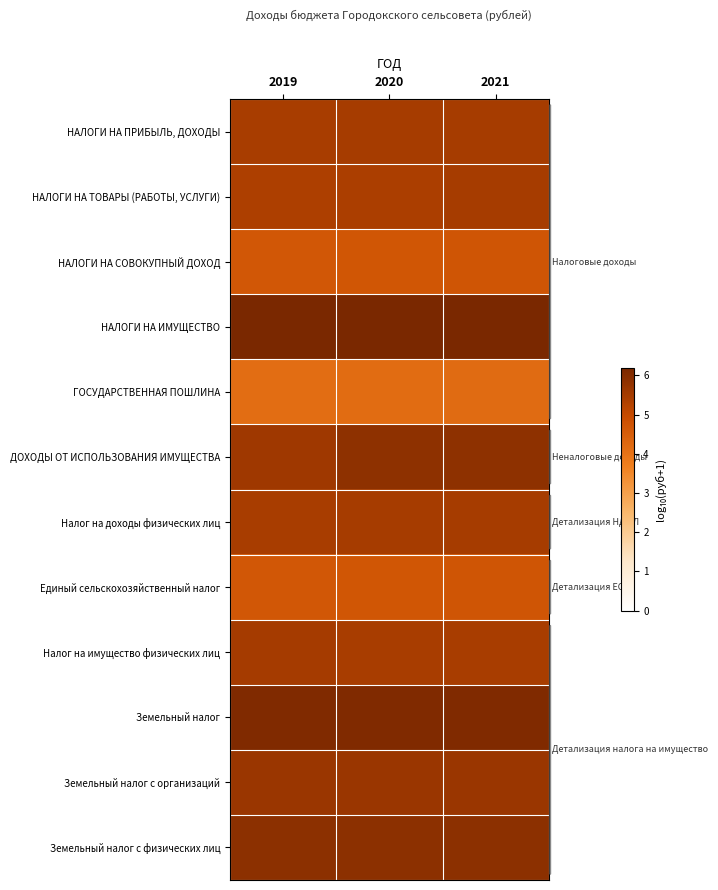

At 2020, list the series in order from smallest to largest.

ГОСУДАРСТВЕННАЯ ПОШЛИНА, НАЛОГИ НА СОВОКУПНЫЙ ДОХОД, Единый сельскохозяйственный налог, НАЛОГИ НА ТОВАРЫ (РАБОТЫ, УСЛУГИ), Налог на имущество физических лиц, НАЛОГИ НА ПРИБЫЛЬ, ДОХОДЫ, Налог на доходы физических лиц, Земельный налог с организаций, ДОХОДЫ ОТ ИСПОЛЬЗОВАНИЯ ИМУЩЕСТВА, Земельный налог с физических лиц, Земельный налог, НАЛОГИ НА ИМУЩЕСТВО